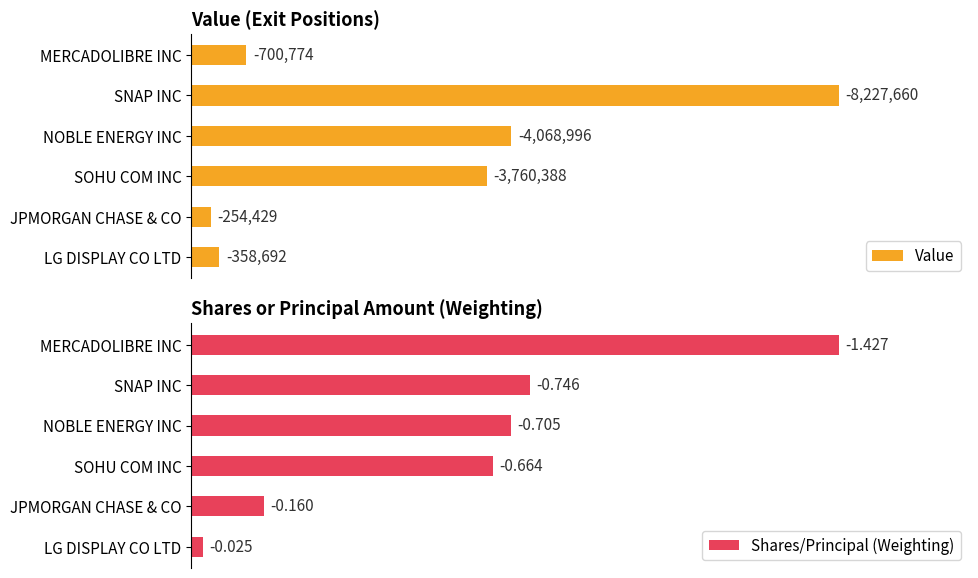

True or false: Value has a value of 62.6 at SOHU COM INC.

False